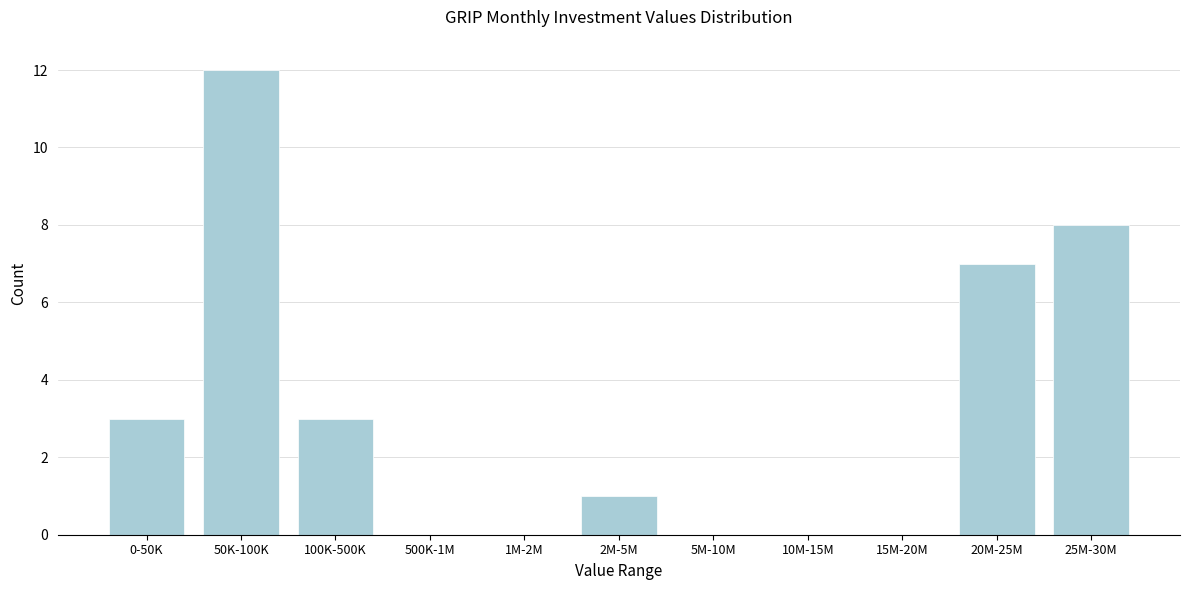

Reading right to left, transcribe all the data shown in this chart.

25M-30M=8	20M-25M=7	15M-20M=0	10M-15M=0	5M-10M=0	2M-5M=1	1M-2M=0	500K-1M=0	100K-500K=3	50K-100K=12	0-50K=3